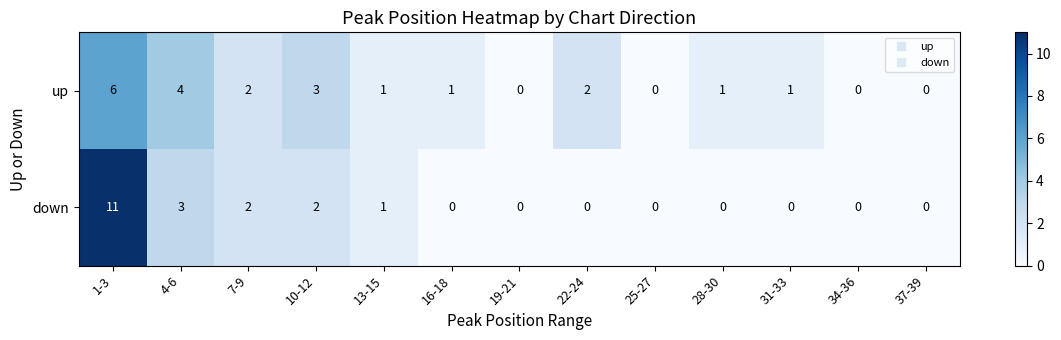

How many categories are shown in the chart?

13